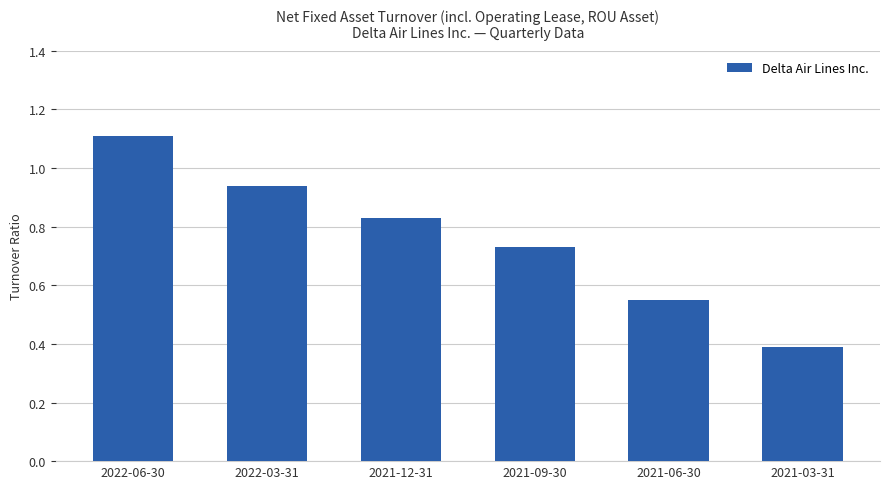

The value at 2021-03-31 is 0.1. True or false?

False